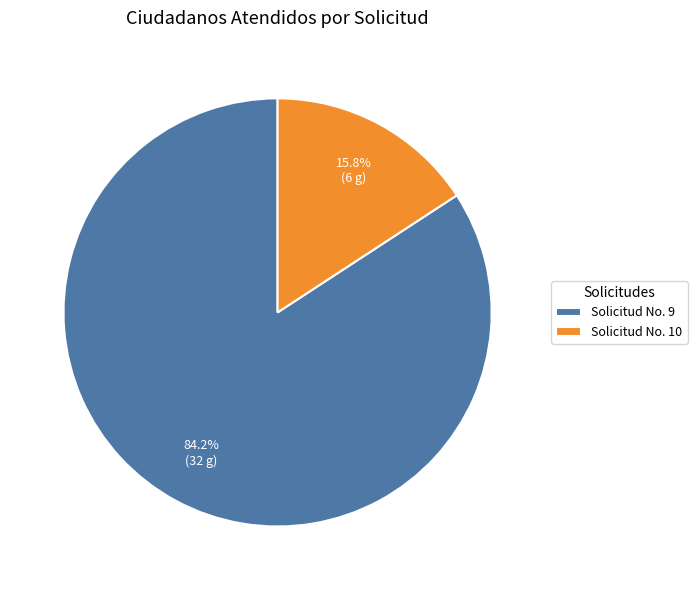

What is the ratio of the value at Solicitud No. 9 to the value at Solicitud No. 10?

5.3